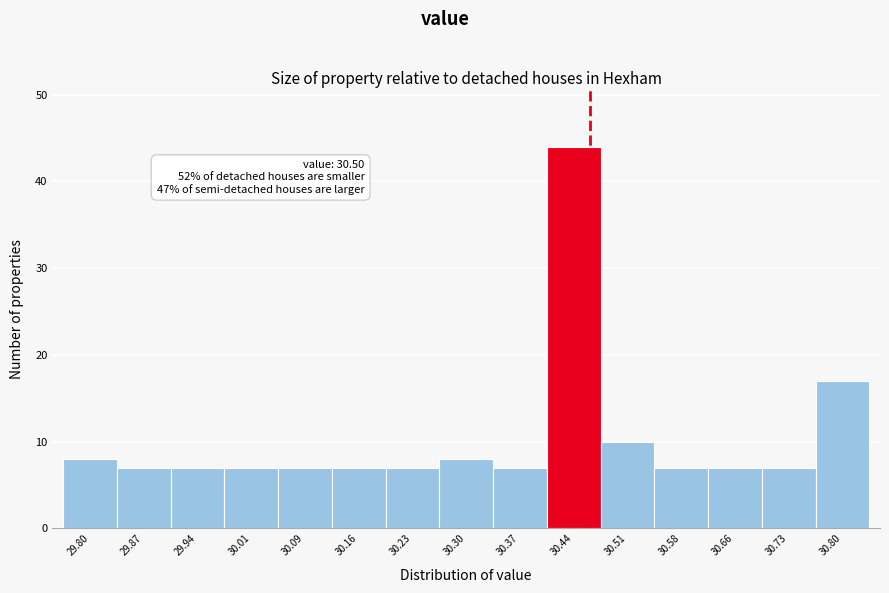

Reading right to left, list all the values displayed in this chart.

17	7	7	7	10	44	7	8	7	7	7	7	7	7	8